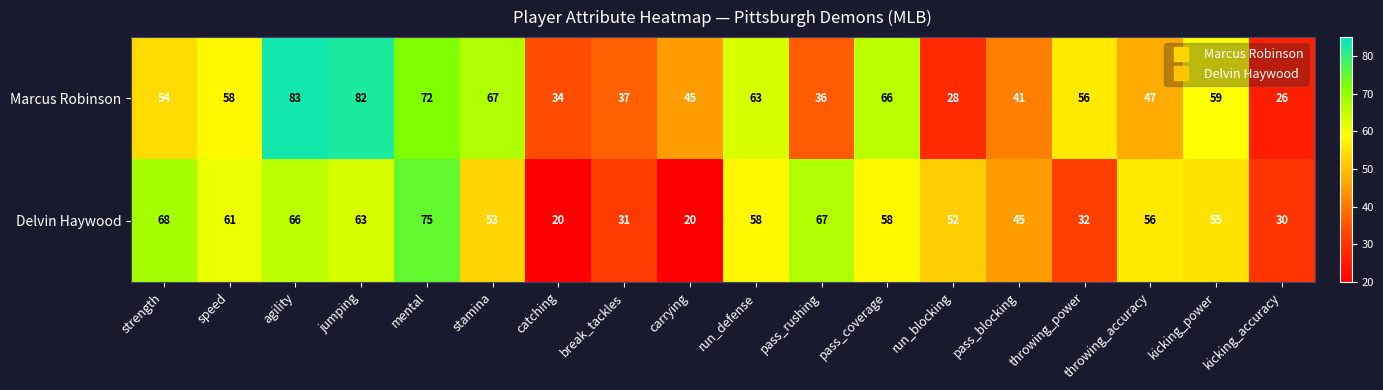

True or false: Marcus Robinson has a value of 46 at pass_coverage.

False